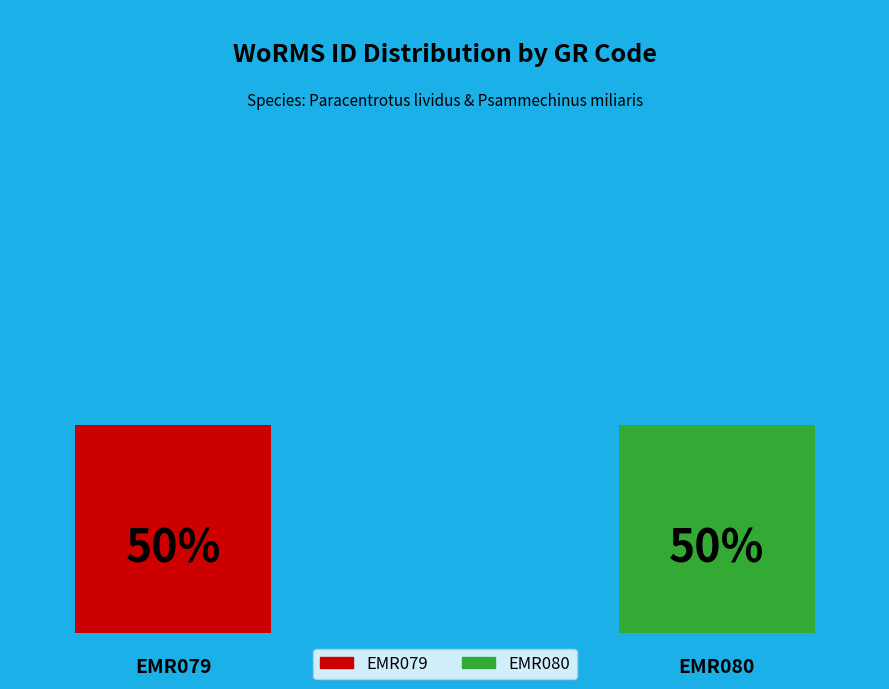

The EMR080 slice represents 50% of the pie. True or false?

True